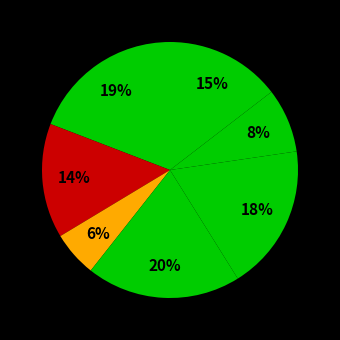

Is there any slice that represents more than half of the pie?

No